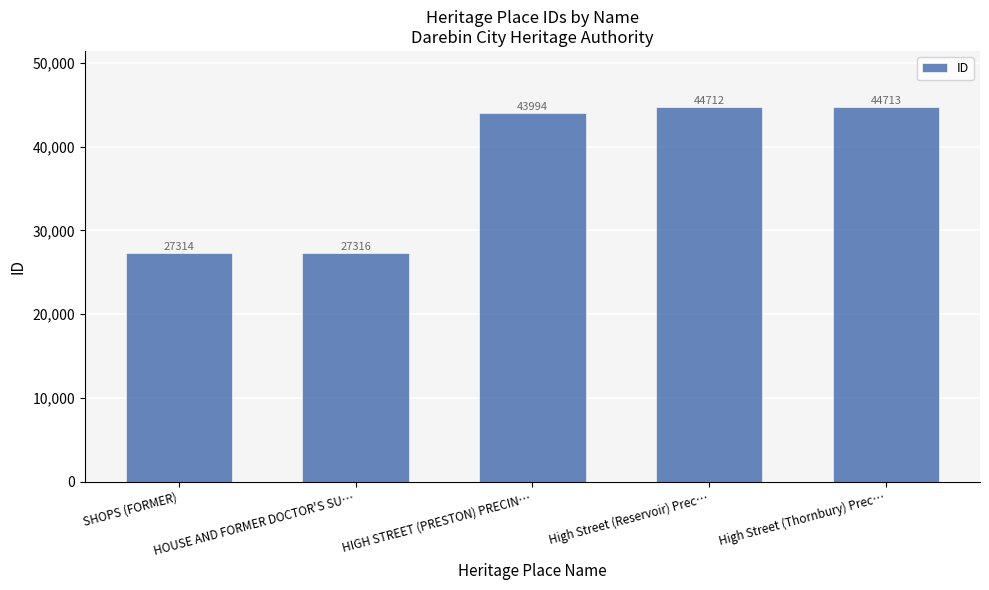

How many bars are there in total?

5